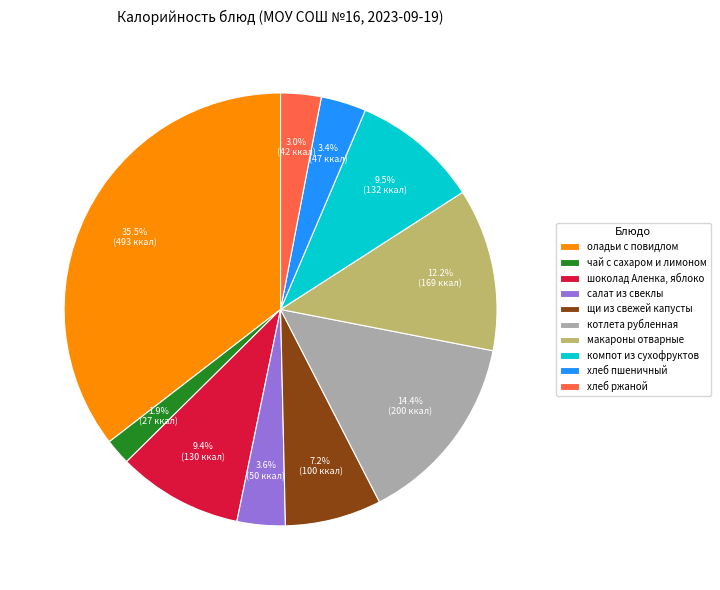

How many segments does this pie chart have?

10